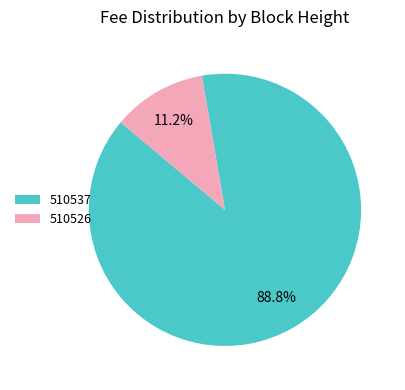

To the nearest percent, what is the difference between the largest and smallest slice percentages?

78%